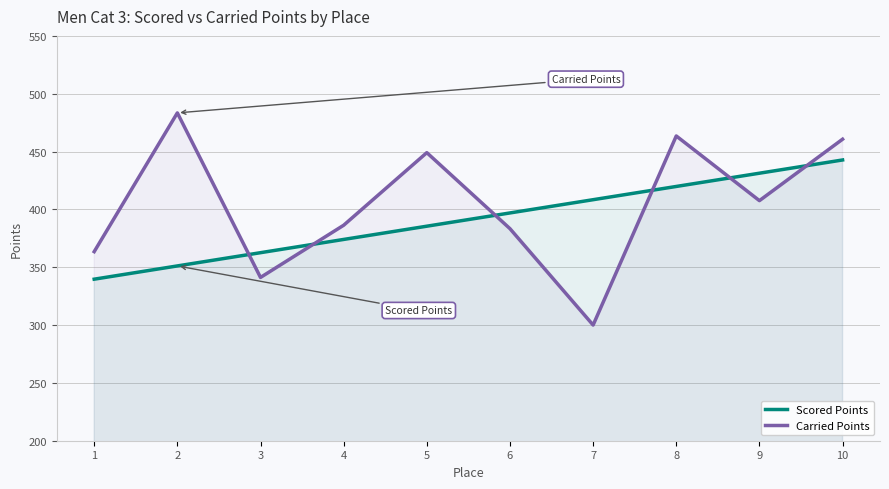

How many lines are shown in the chart?

2